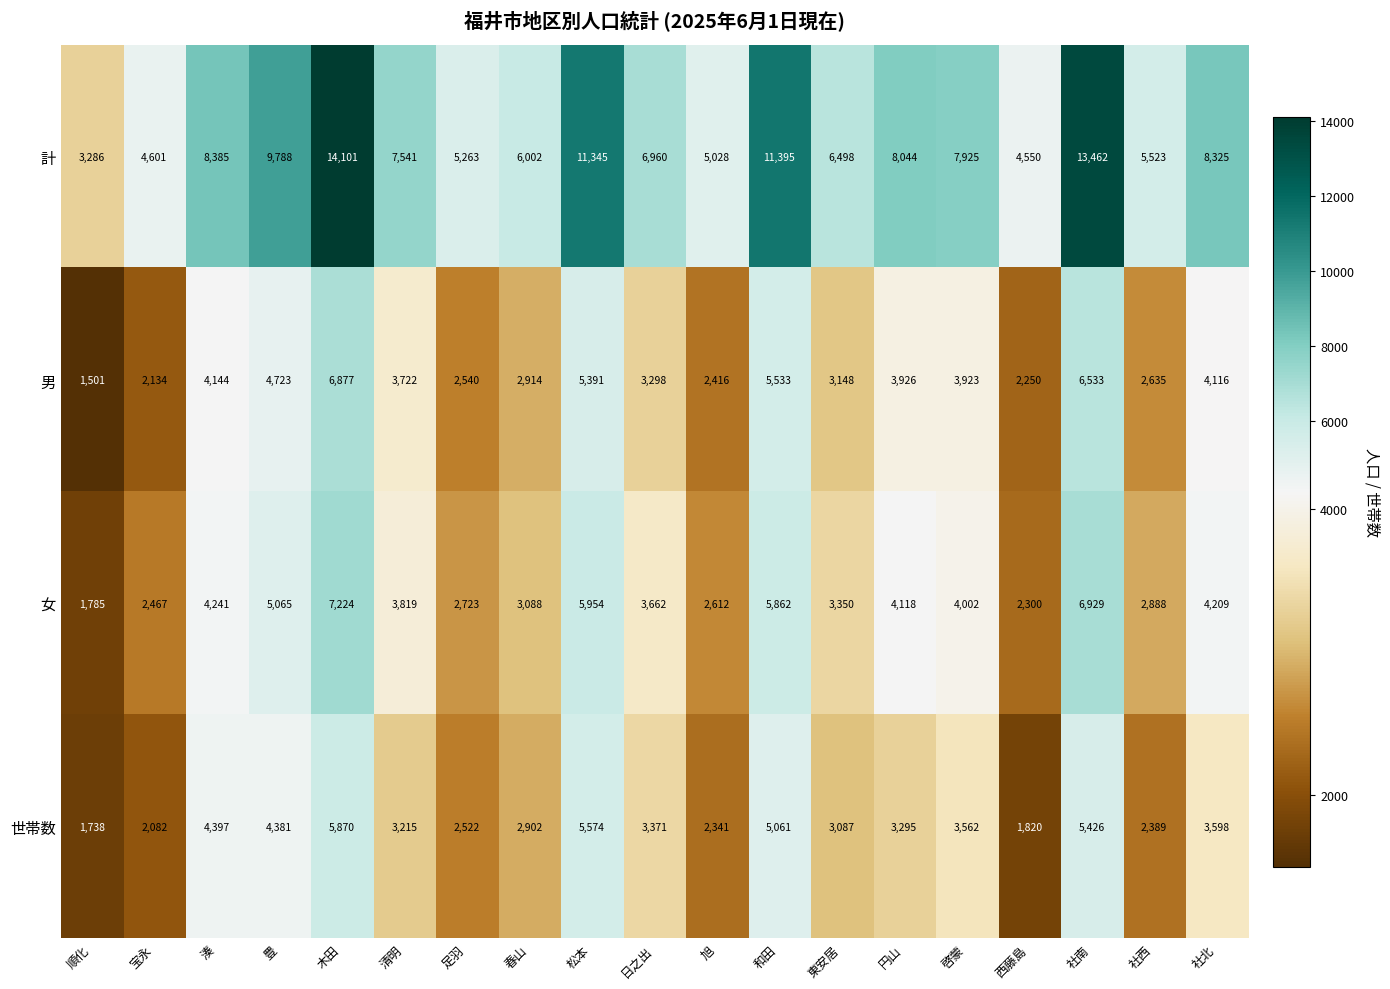

Which series has the widest spread of values?

計